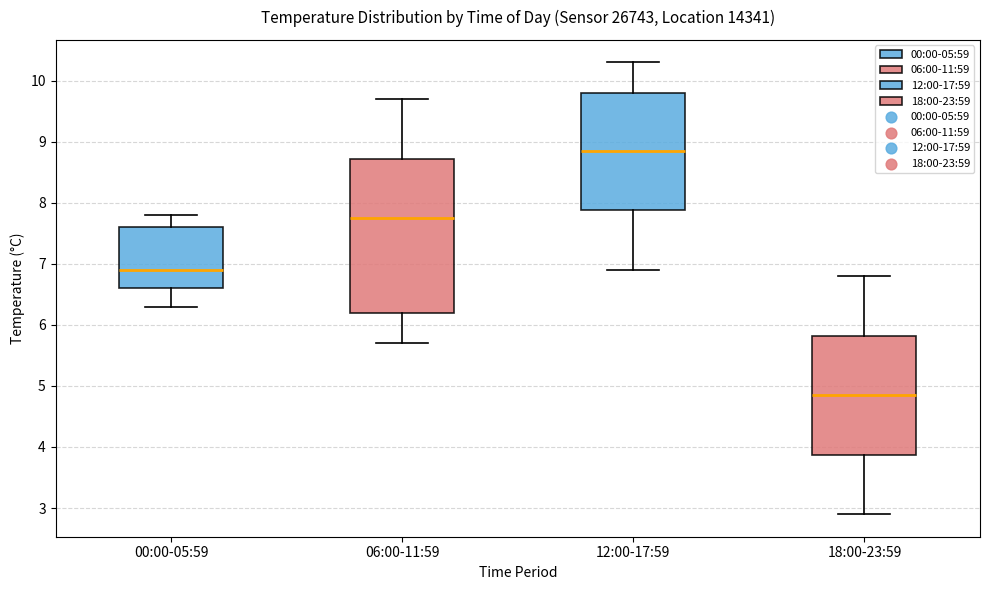

Reading left to right, read every box against the y-axis: the position of its median line, the range the box covers, and the ends of its whiskers. The values are not printed on the chart, so give them approximately, as read against the axis.

00:00-05:59: median 6.9, box 6.6 to 7.6, whiskers 6.3 to 7.8
06:00-11:59: median 7.8, box 6.2 to 8.7, whiskers 5.7 to 9.7
12:00-17:59: median 8.9, box 7.9 to 9.8, whiskers 6.9 to 10.3
18:00-23:59: median 4.9, box 3.9 to 5.8, whiskers 2.9 to 6.8